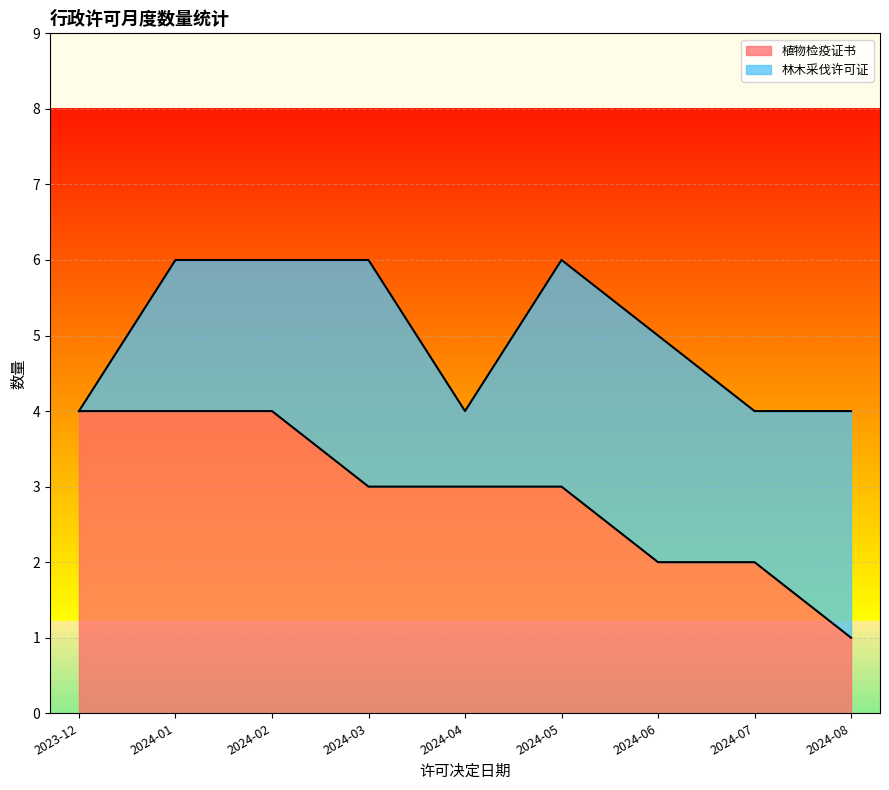

Is it true that the value at 2024-02 is 4?

True